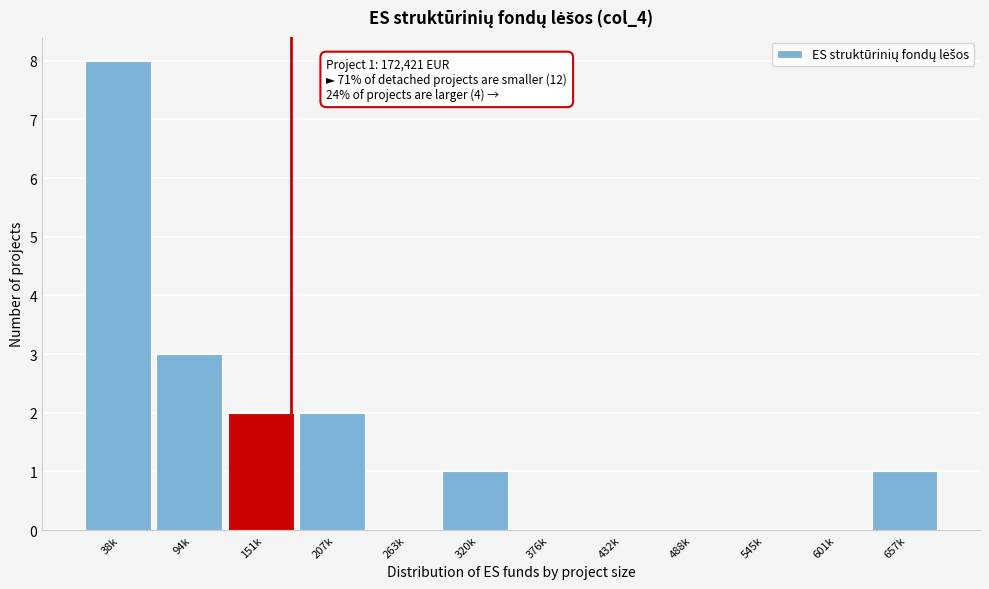

Reading left to right, list all the values displayed in this chart.

38k=8	94k=3	151k=2	207k=2	263k=0	320k=1	376k=0	432k=0	488k=0	545k=0	601k=0	657k=1